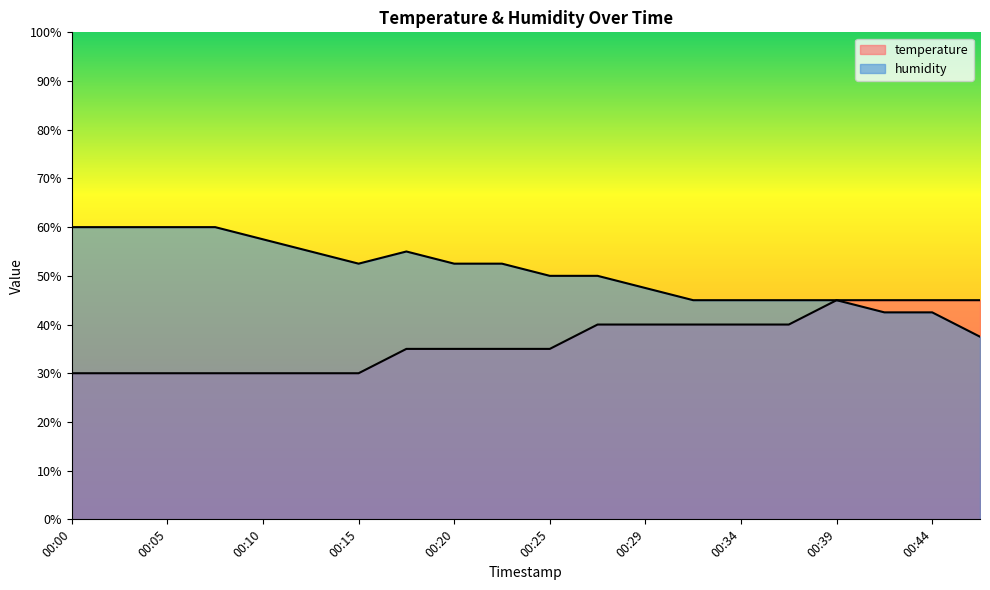

What is the difference between the maximum and second lowest values in the humidity series?

17.5